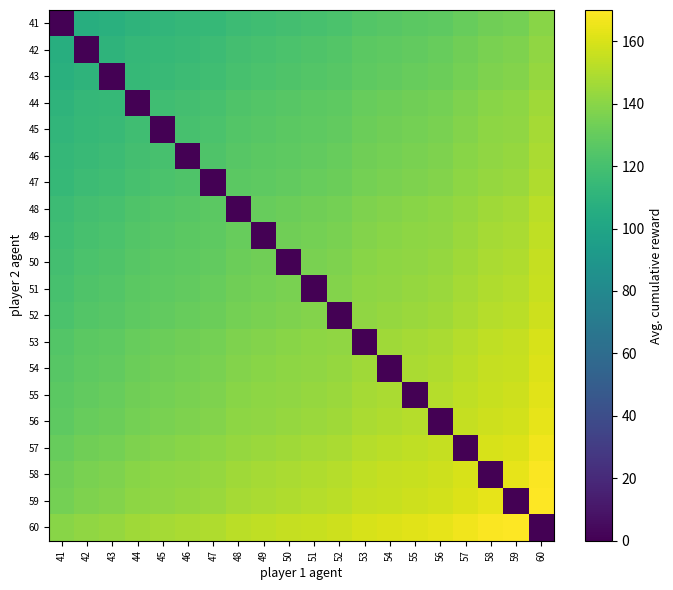

Reading left to right, transcribe all the data shown in this chart.

41: 41=0.0	42=106.6	43=107.8	44=110.4	45=111.6	46=112.9	47=114.2	48=116.7	49=118.0	50=119.3	51=120.5	52=121.8	53=124.3	54=125.6	55=126.9	56=128.1	57=130.7	58=133.2	59=134.5	60=139.6
42: 41=106.6	42=0.0	43=110.4	44=112.9	45=114.2	46=115.4	47=116.7	48=119.3	49=120.5	50=121.8	51=123.1	52=124.3	53=126.9	54=128.1	55=129.4	56=130.7	57=133.2	58=135.7	59=137.0	60=142.1
43: 41=107.8	42=110.4	43=0.0	44=114.2	45=115.4	46=116.7	47=118.0	48=120.5	49=121.8	50=123.1	51=124.3	52=125.6	53=128.1	54=129.4	55=130.7	56=131.9	57=134.5	58=137.0	59=138.3	60=143.4
44: 41=110.4	42=112.9	43=114.2	44=0.0	45=118.0	46=119.3	47=120.5	48=123.1	49=124.3	50=125.6	51=126.9	52=128.1	53=130.7	54=131.9	55=133.2	56=134.5	57=137.0	58=139.6	59=140.8	60=145.9
45: 41=111.6	42=114.2	43=115.4	44=118.0	45=0.0	46=120.5	47=121.8	48=124.3	49=125.6	50=126.9	51=128.1	52=129.4	53=131.9	54=133.2	55=134.5	56=135.7	57=138.3	58=140.8	59=142.1	60=147.2
46: 41=112.9	42=115.4	43=116.7	44=119.3	45=120.5	46=0.0	47=123.1	48=125.6	49=126.9	50=128.1	51=129.4	52=130.7	53=133.2	54=134.5	55=135.7	56=137.0	57=139.6	58=142.1	59=143.4	60=148.4
47: 41=114.2	42=116.7	43=118.0	44=120.5	45=121.8	46=123.1	47=0.0	48=126.9	49=128.1	50=129.4	51=130.7	52=131.9	53=134.5	54=135.7	55=137.0	56=138.3	57=140.8	58=143.4	59=144.6	60=149.7
48: 41=116.7	42=119.3	43=120.5	44=123.1	45=124.3	46=125.6	47=126.9	48=0.0	49=130.7	50=131.9	51=133.2	52=134.5	53=137.0	54=138.3	55=139.6	56=140.8	57=143.4	58=145.9	59=147.2	60=152.2
49: 41=118.0	42=120.5	43=121.8	44=124.3	45=125.6	46=126.9	47=128.1	48=130.7	49=0.0	50=133.2	51=134.5	52=135.7	53=138.3	54=139.6	55=140.8	56=142.1	57=144.6	58=147.2	59=148.4	60=153.5
50: 41=119.3	42=121.8	43=123.1	44=125.6	45=126.9	46=128.1	47=129.4	48=131.9	49=133.2	50=0.0	51=135.7	52=137.0	53=139.6	54=140.8	55=142.1	56=143.4	57=145.9	58=148.4	59=149.7	60=154.8
51: 41=120.5	42=123.1	43=124.3	44=126.9	45=128.1	46=129.4	47=130.7	48=133.2	49=134.5	50=135.7	51=0.0	52=138.3	53=140.8	54=142.1	55=143.4	56=144.6	57=147.2	58=149.7	59=151.0	60=156.0
52: 41=121.8	42=124.3	43=125.6	44=128.1	45=129.4	46=130.7	47=131.9	48=134.5	49=135.7	50=137.0	51=138.3	52=0.0	53=142.1	54=143.4	55=144.6	56=145.9	57=148.4	58=151.0	59=152.2	60=157.3
53: 41=124.3	42=126.9	43=128.1	44=130.7	45=131.9	46=133.2	47=134.5	48=137.0	49=138.3	50=139.6	51=140.8	52=142.1	53=0.0	54=145.9	55=147.2	56=148.4	57=151.0	58=153.5	59=154.8	60=159.9
54: 41=125.6	42=128.1	43=129.4	44=131.9	45=133.2	46=134.5	47=135.7	48=138.3	49=139.6	50=140.8	51=142.1	52=143.4	53=145.9	54=0.0	55=148.4	56=149.7	57=152.2	58=154.8	59=156.0	60=161.1
55: 41=126.9	42=129.4	43=130.7	44=133.2	45=134.5	46=135.7	47=137.0	48=139.6	49=140.8	50=142.1	51=143.4	52=144.6	53=147.2	54=148.4	55=0.0	56=151.0	57=153.5	58=156.0	59=157.3	60=162.4
56: 41=128.1	42=130.7	43=131.9	44=134.5	45=135.7	46=137.0	47=138.3	48=140.8	49=142.1	50=143.4	51=144.6	52=145.9	53=148.4	54=149.7	55=151.0	56=0.0	57=154.8	58=157.3	59=158.6	60=163.7
57: 41=130.7	42=133.2	43=134.5	44=137.0	45=138.3	46=139.6	47=140.8	48=143.4	49=144.6	50=145.9	51=147.2	52=148.4	53=151.0	54=152.2	55=153.5	56=154.8	57=0.0	58=159.9	59=161.1	60=166.2
58: 41=133.2	42=135.7	43=137.0	44=139.6	45=140.8	46=142.1	47=143.4	48=145.9	49=147.2	50=148.4	51=149.7	52=151.0	53=153.5	54=154.8	55=156.0	56=157.3	57=159.9	58=0.0	59=163.7	60=168.7
59: 41=134.5	42=137.0	43=138.3	44=140.8	45=142.1	46=143.4	47=144.6	48=147.2	49=148.4	50=149.7	51=151.0	52=152.2	53=154.8	54=156.0	55=157.3	56=158.6	57=161.1	58=163.7	59=0.0	60=170.0
60: 41=139.6	42=142.1	43=143.4	44=145.9	45=147.2	46=148.4	47=149.7	48=152.2	49=153.5	50=154.8	51=156.0	52=157.3	53=159.9	54=161.1	55=162.4	56=163.7	57=166.2	58=168.7	59=170.0	60=0.0